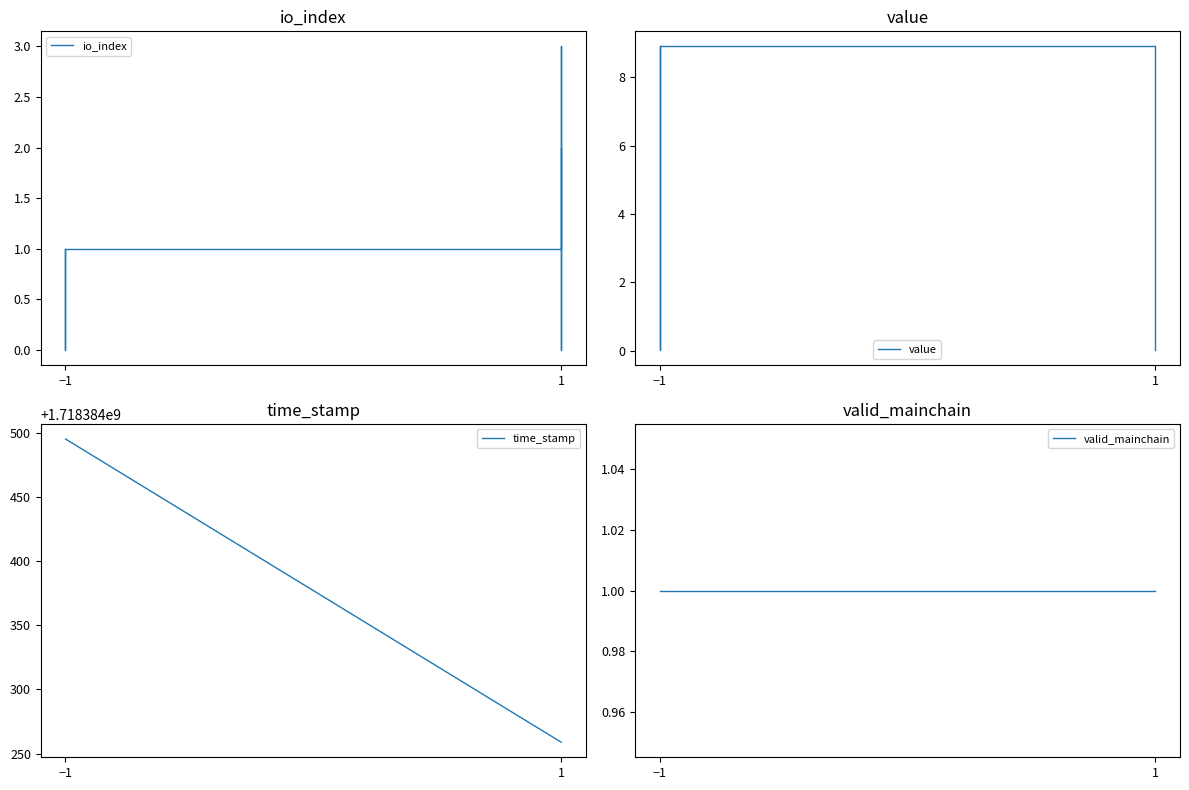

Is the value of io_index at 1 greater than the value of time_stamp at 1?

No